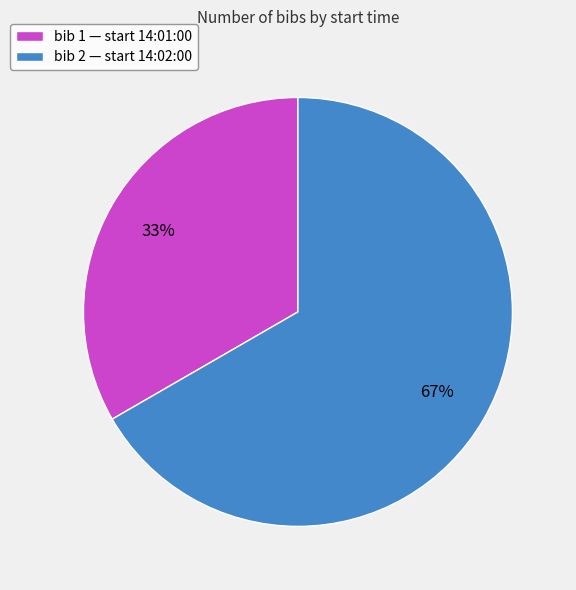

Approximately how many times larger is the value at bib 2 — start 14:02:00 compared to bib 1 — start 14:01:00?

2.0